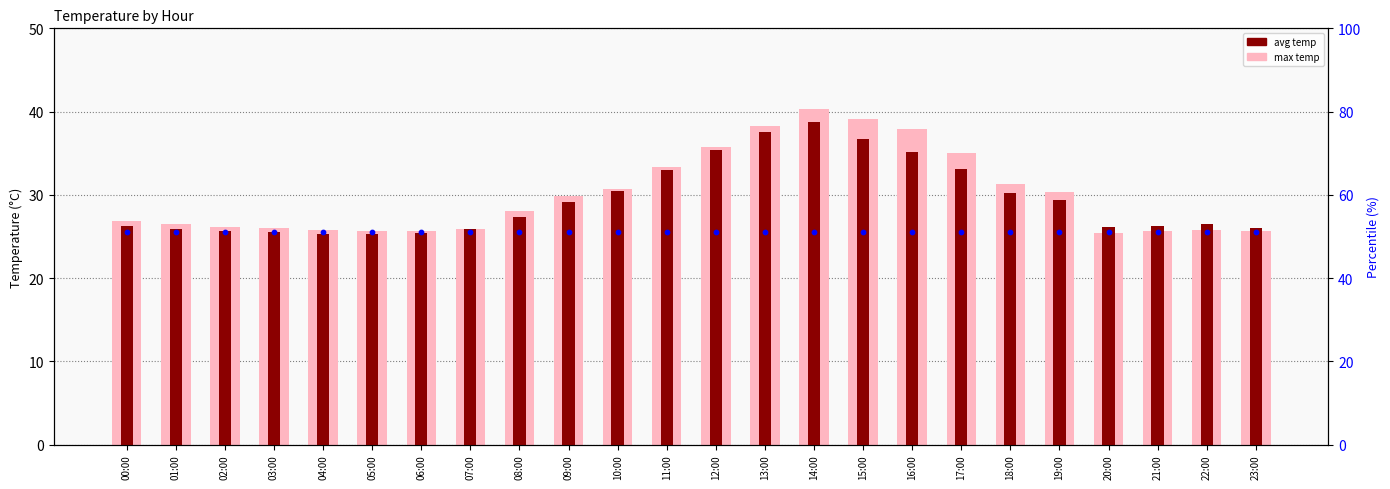

What is the total value across all series at 08:00?

55.4